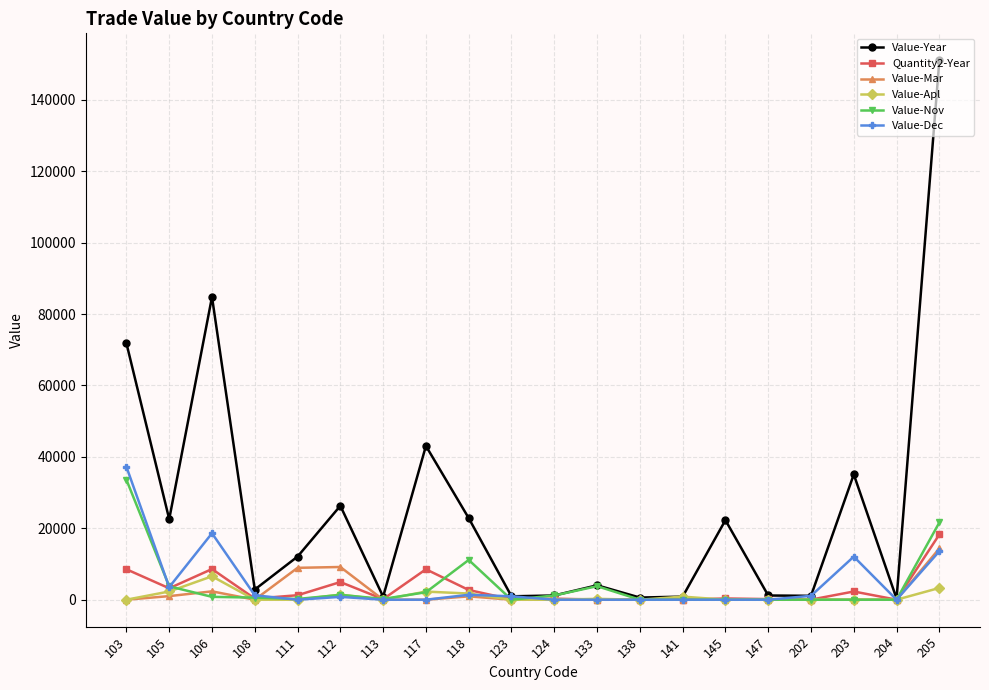

What is the value of the Value-Year point at the 18th from the left?

35091